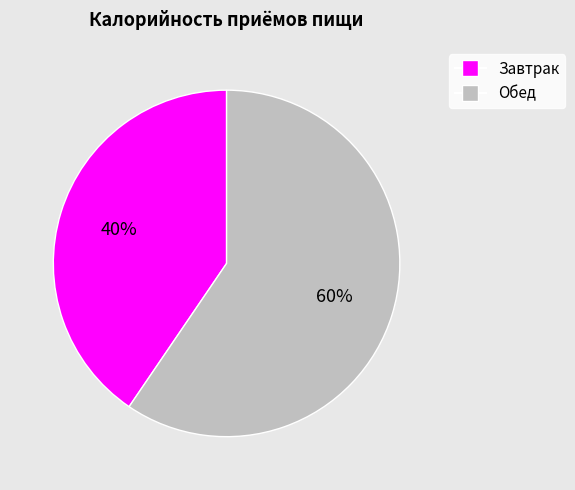

Do Обед and Завтрак together represent more than half of the pie?

Yes